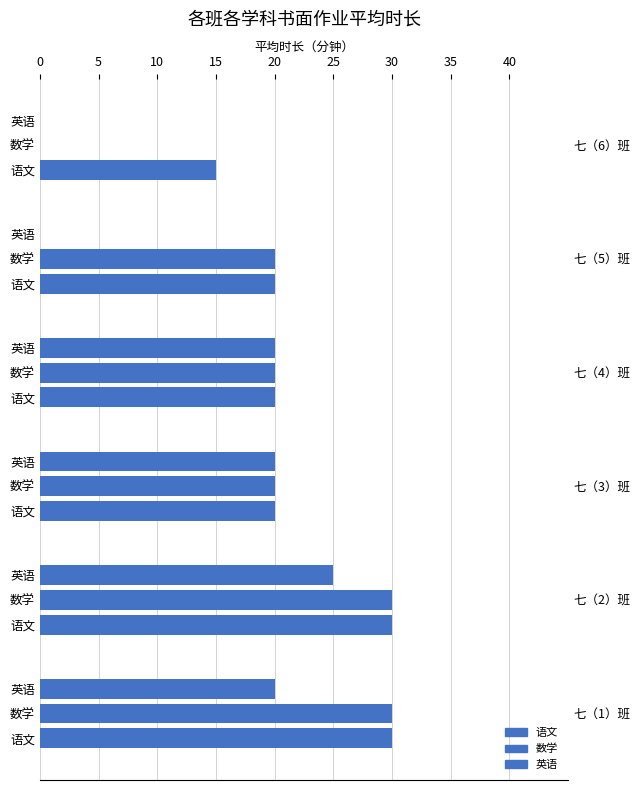

Which series has the widest spread of values?

数学